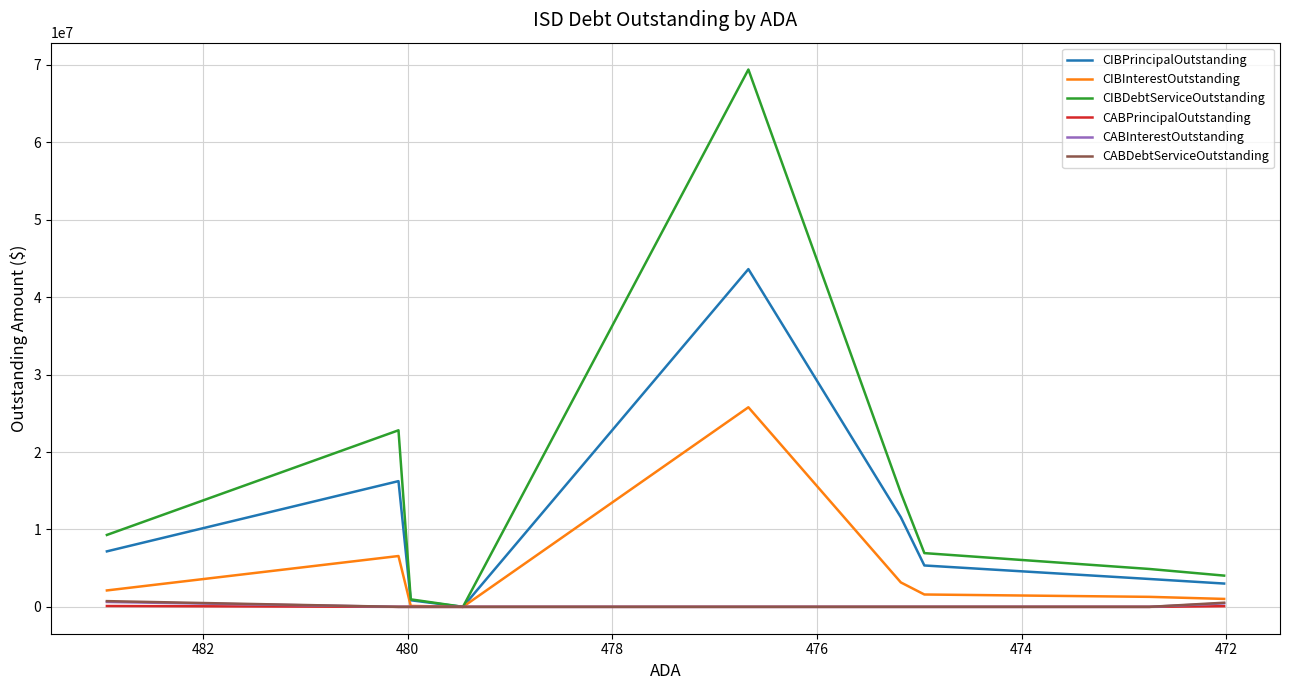

True or false: CABPrincipalOutstanding has a value of -55698.2 at 476.

False